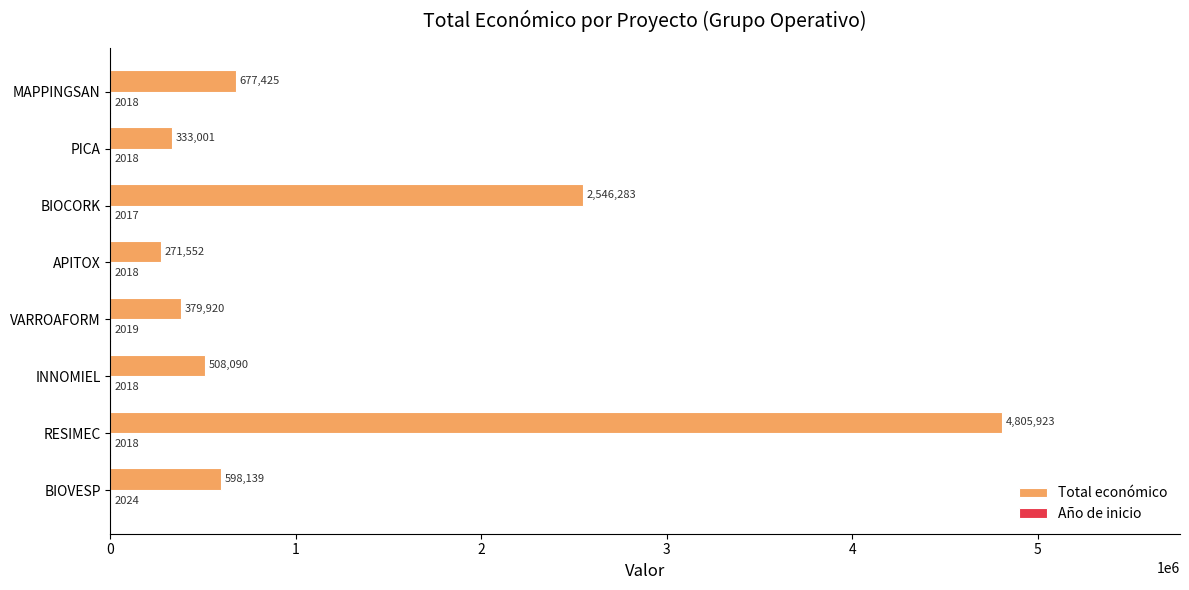

At which category is the sum across all series the highest?

RESIMEC